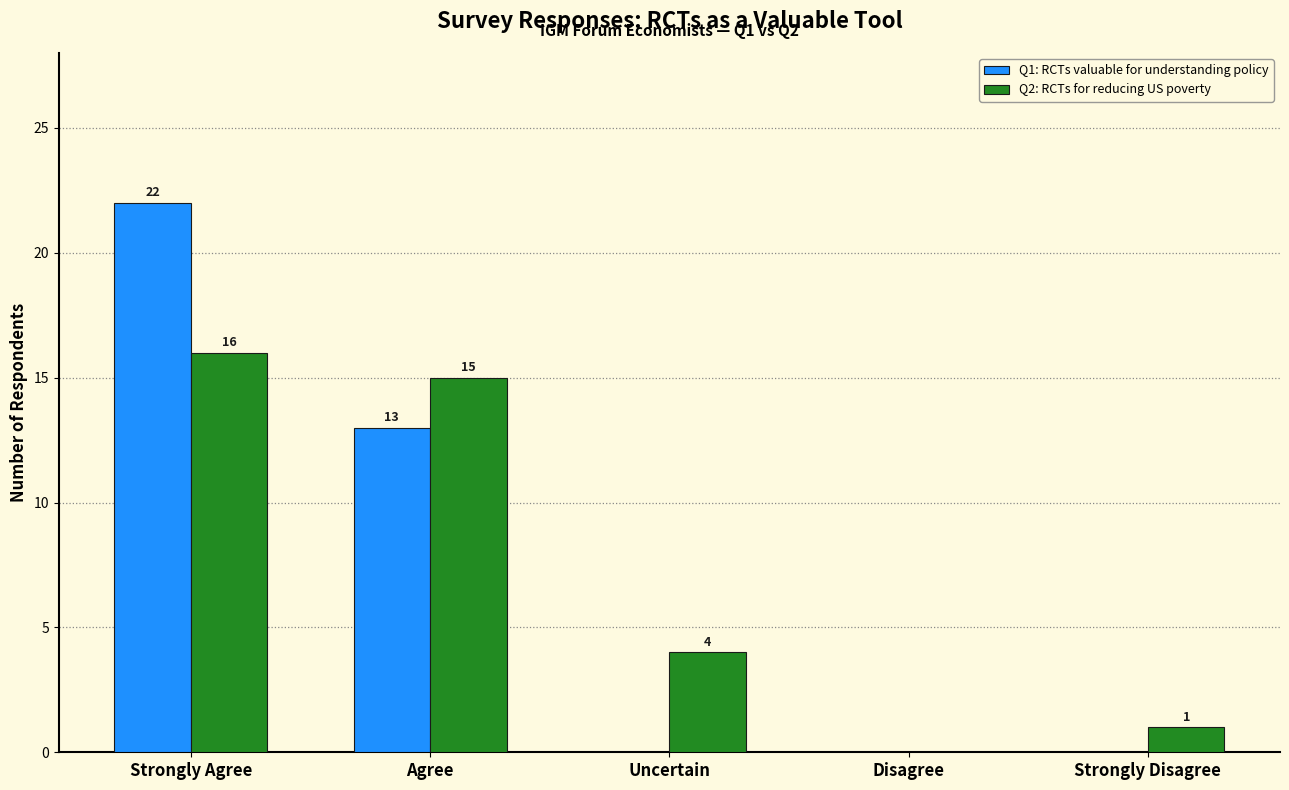

At which category is the sum across all series the highest?

Strongly Agree